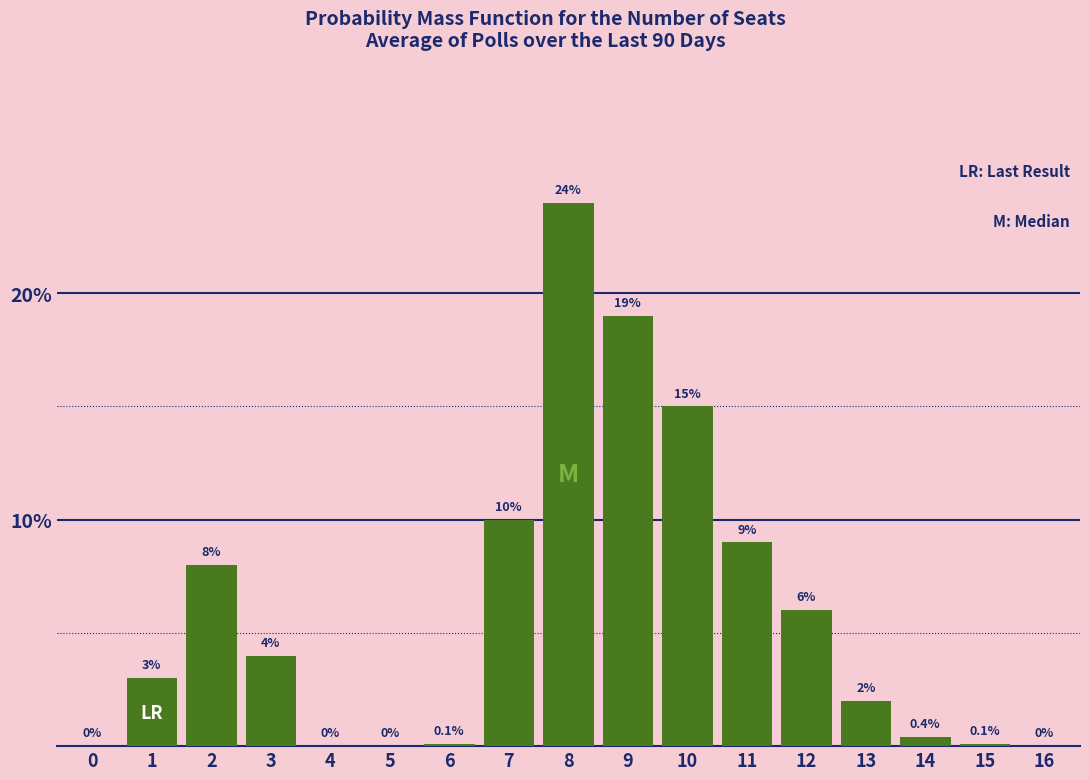

What is the sum of the values at 12 and 5?

6.0